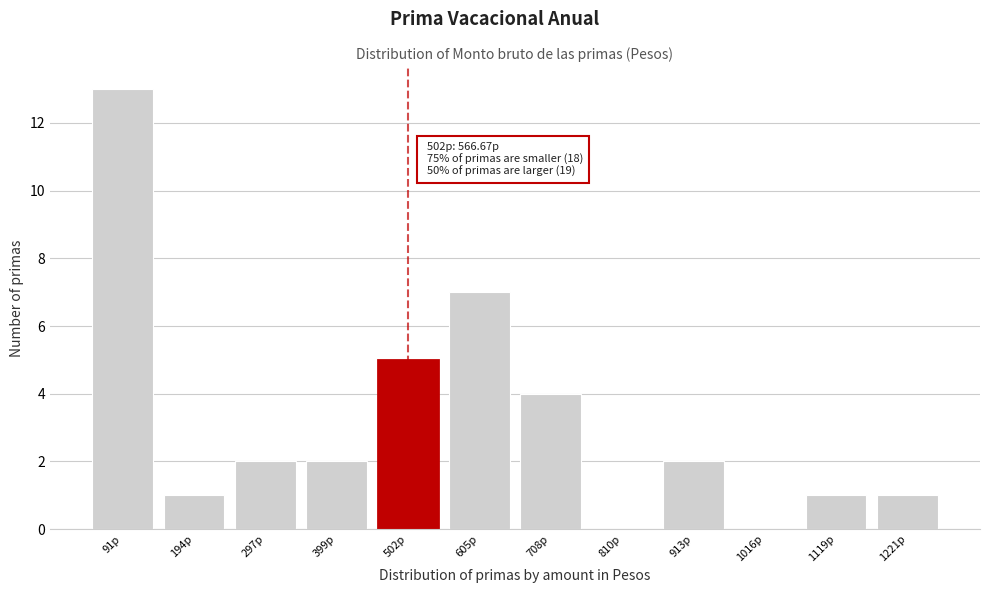

Reading left to right, list all the values displayed in this chart.

91p=13	194p=1	297p=2	399p=2	502p=5	605p=7	708p=4	810p=0	913p=2	1016p=0	1119p=1	1221p=1